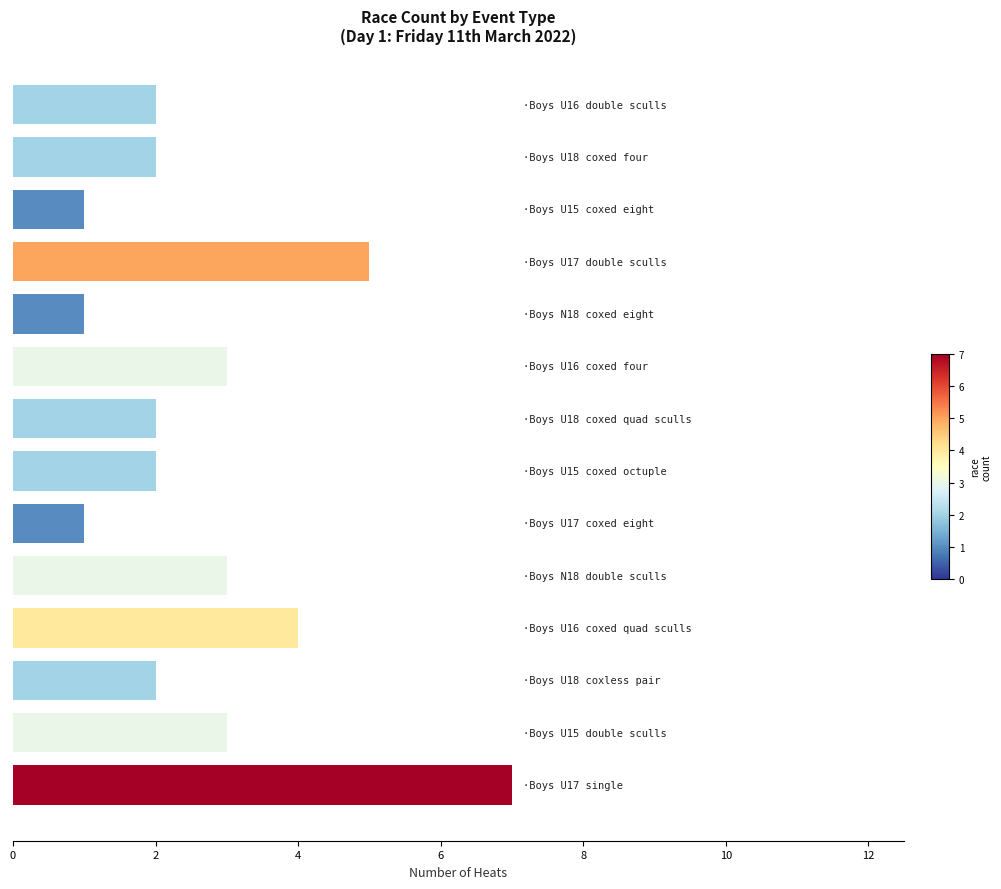

What is the greatest value displayed?

7